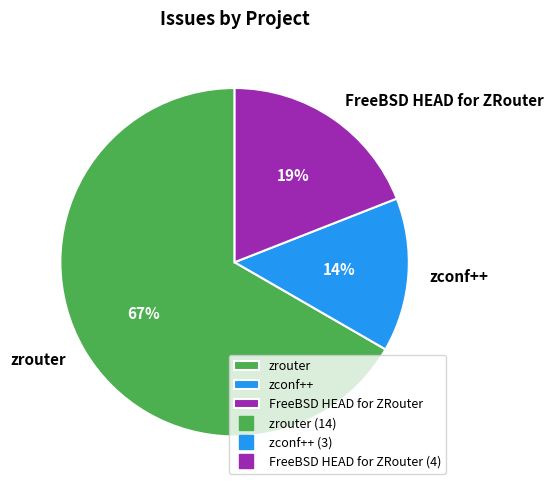

Which slice is the smallest?

zconf++